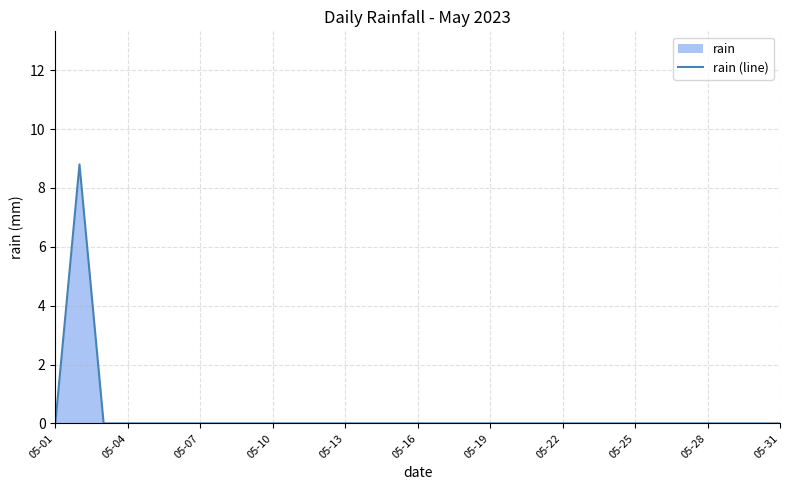

Is it true that the value at 25 is -2.9?

False